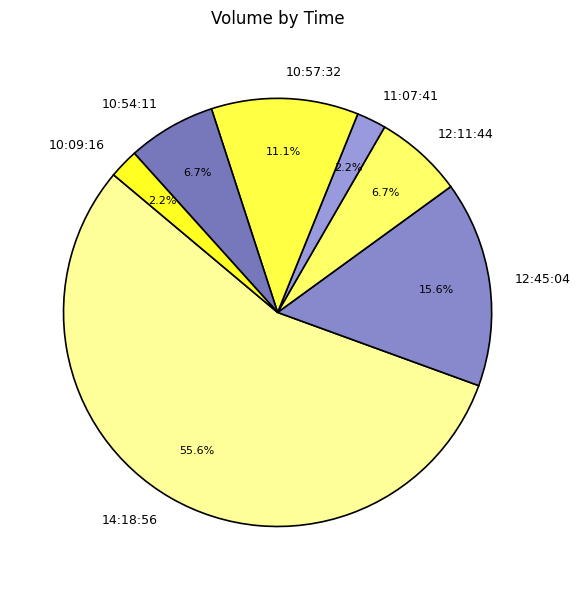

What is the largest slice in the pie chart?

14:18:56